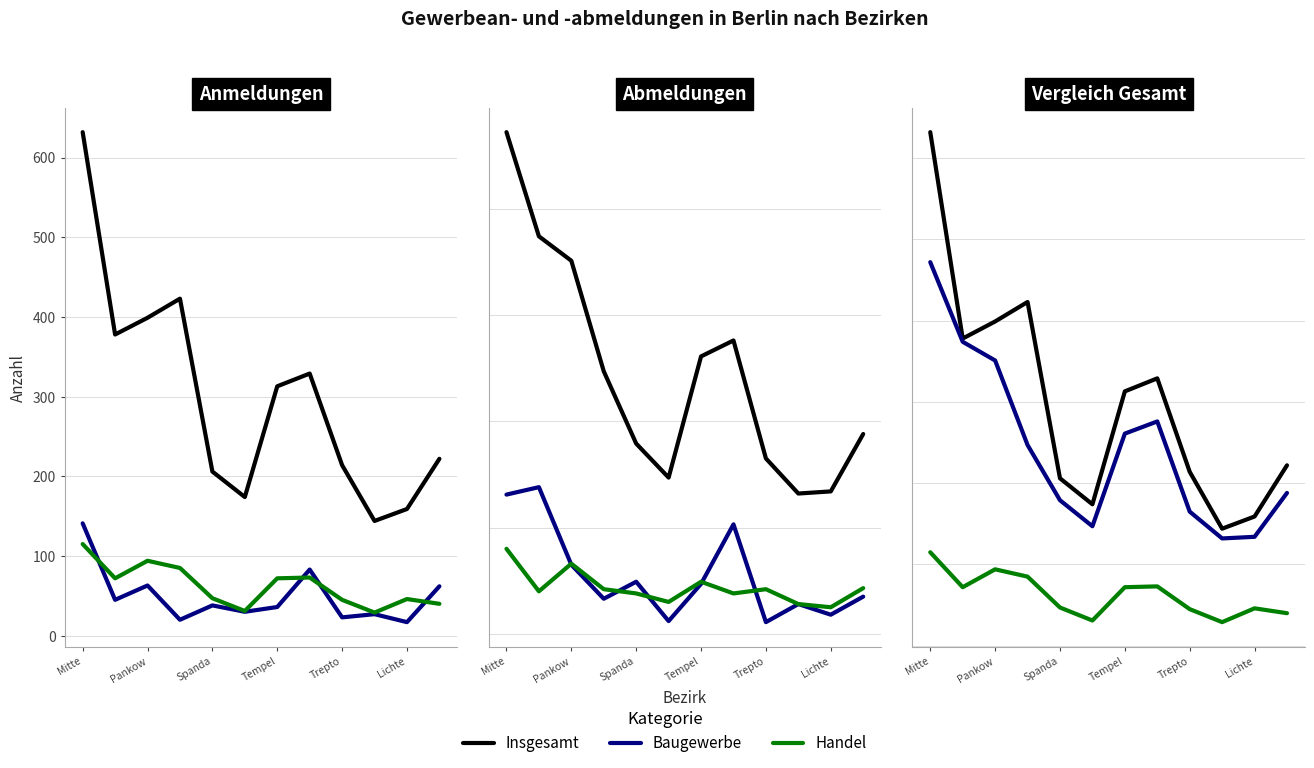

What is the sum of all Anmeldungen Insgesamt values?

3593